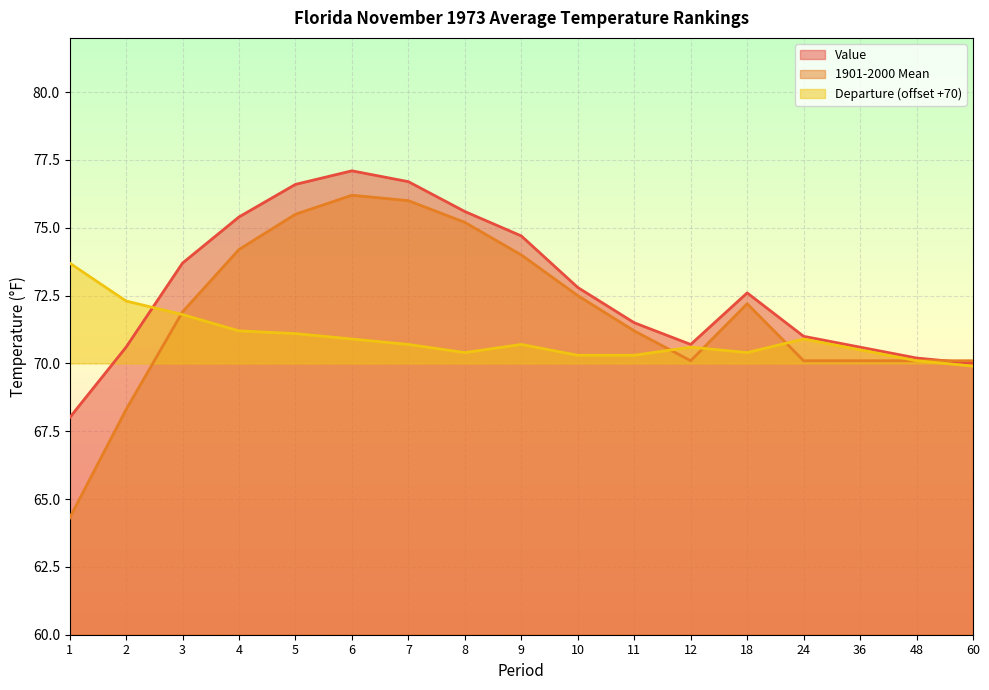

True or false: Value has a value of 117.4 at 4.

False